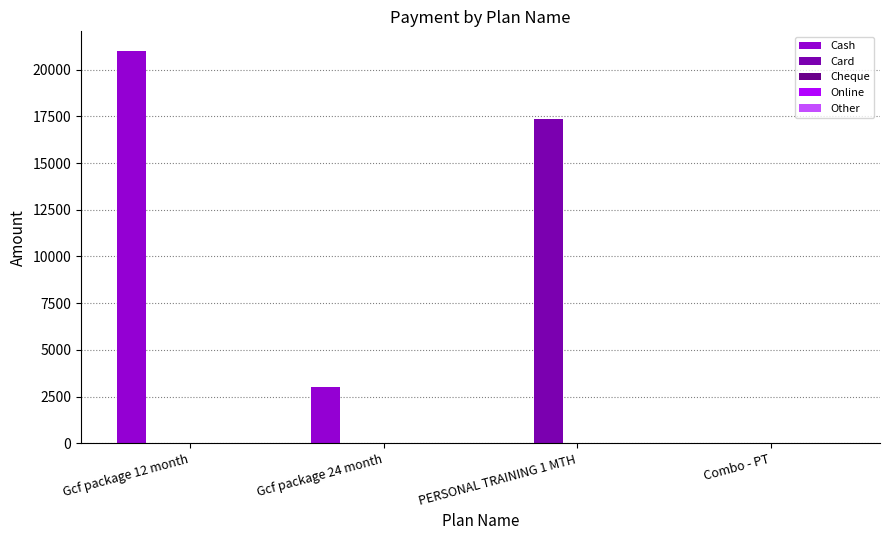

Which series has the largest total across all categories?

Cash